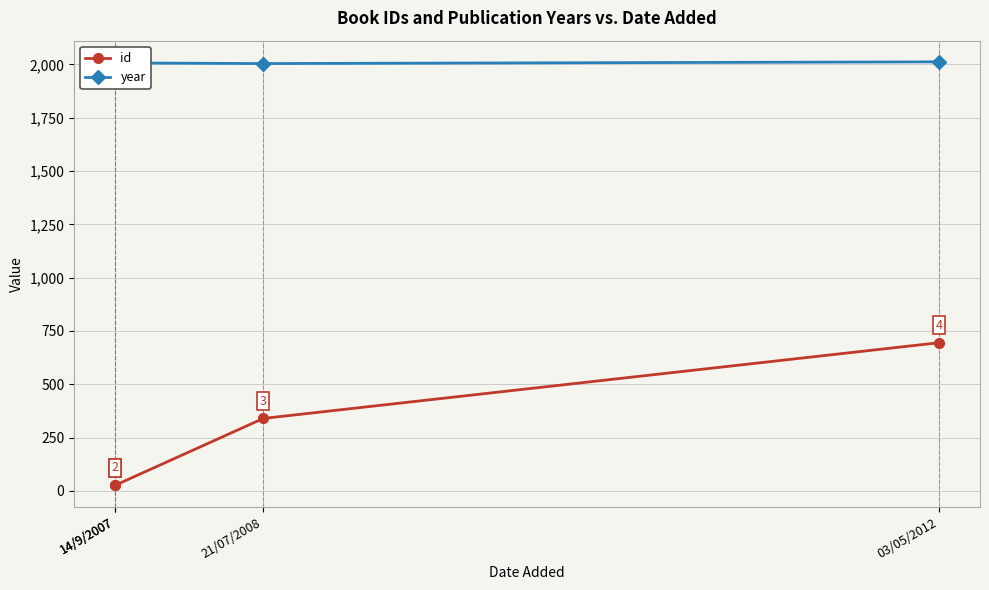

Between 14/9/2007 and 21/07/2008, which series saw the biggest shift?

id